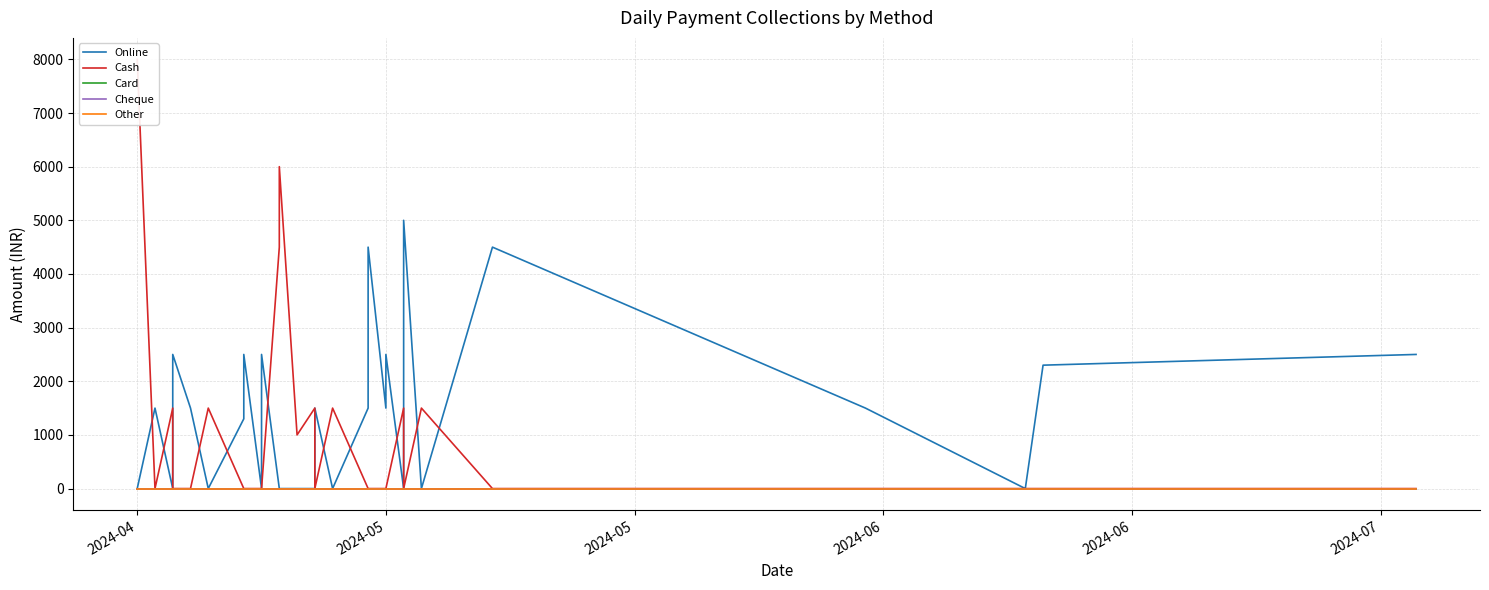

Which category has the lowest value in the Online series?

2024-04